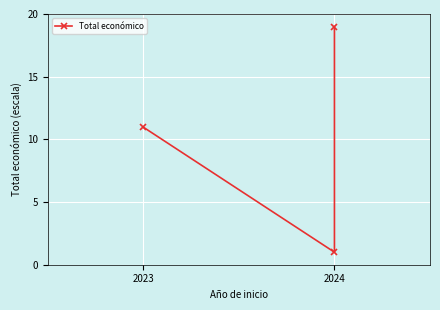

Count the number of values greater than 10.

2